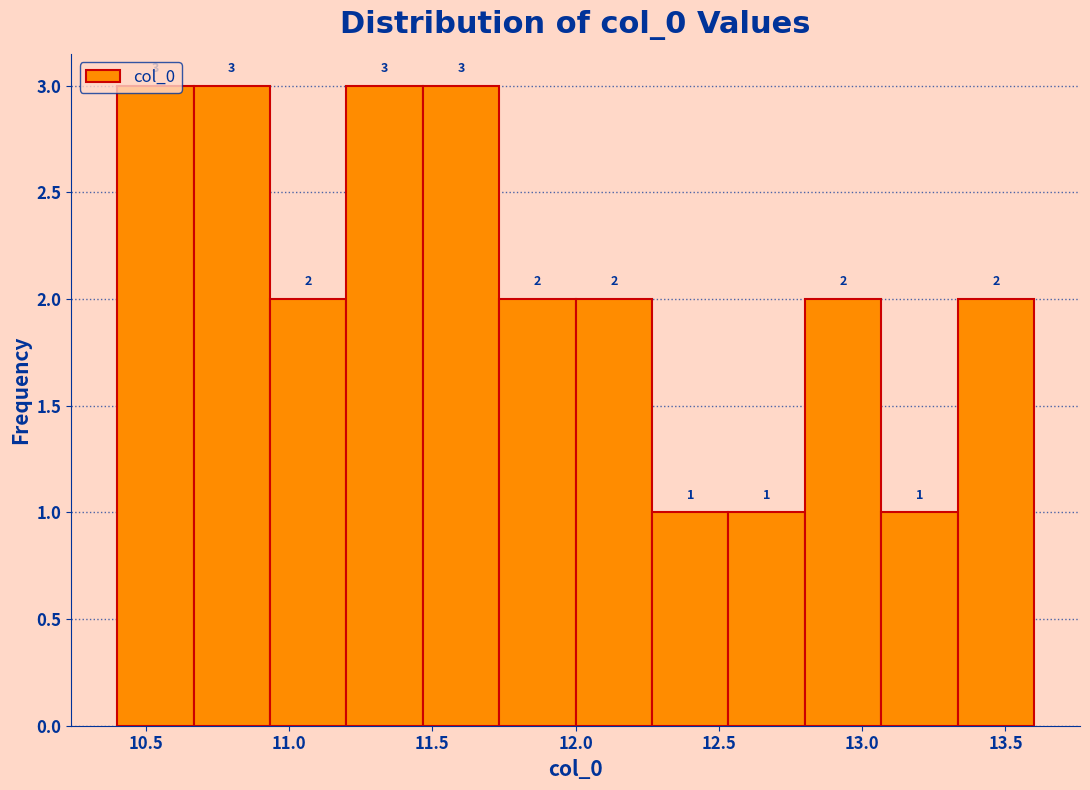

Reading left to right, transcribe this chart: for each bar, give the range it covers on the x-axis and its height. The bar edges are not printed on the chart, so give them approximately, as read against the axis.

10.40 to 10.65: 3
10.65 to 10.95: 3
10.95 to 11.20: 2
11.20 to 11.45: 3
11.45 to 11.75: 3
11.75 to 12.00: 2
12.00 to 12.25: 2
12.25 to 12.55: 1
12.55 to 12.80: 1
12.80 to 13.05: 2
13.05 to 13.35: 1
13.35 to 13.60: 2